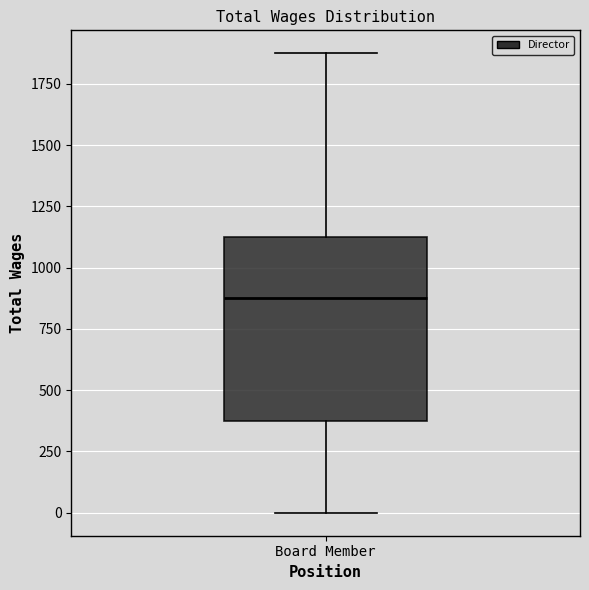

Transcribe this box plot: give where the median line is, the range the box spans, and where the two whiskers end, as read against the y-axis. The values are not printed on the chart, so give them approximately, as read against the axis.

median 900, box 400 to 1150, whiskers 0 to 1900